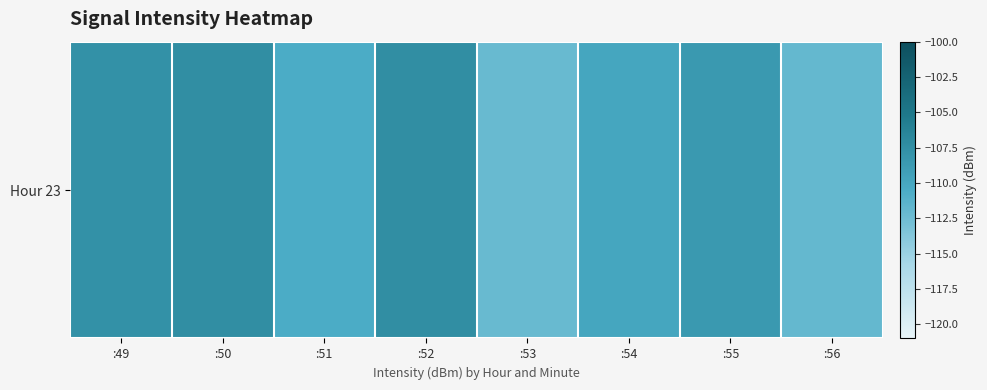

List the labels in order of value, largest first.

:50, :52, :49, :55, :54, :51, :56, :53